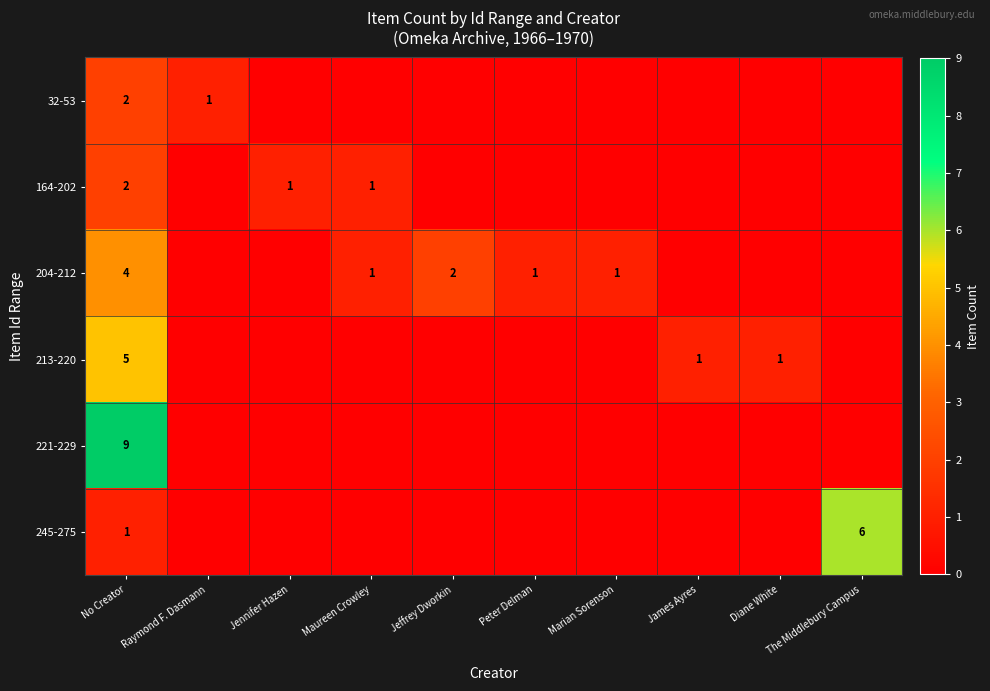

At which category is the sum across all series the highest?

No Creator